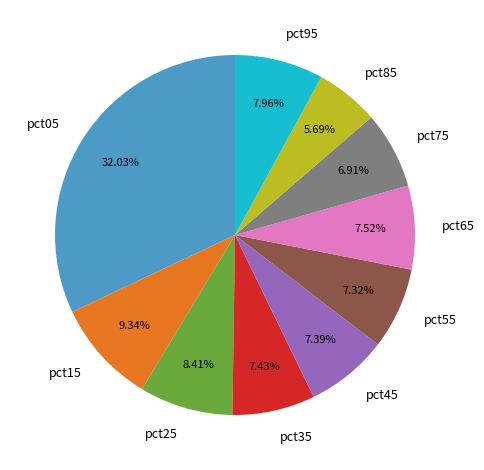

Is pct75 the majority of the pie?

No